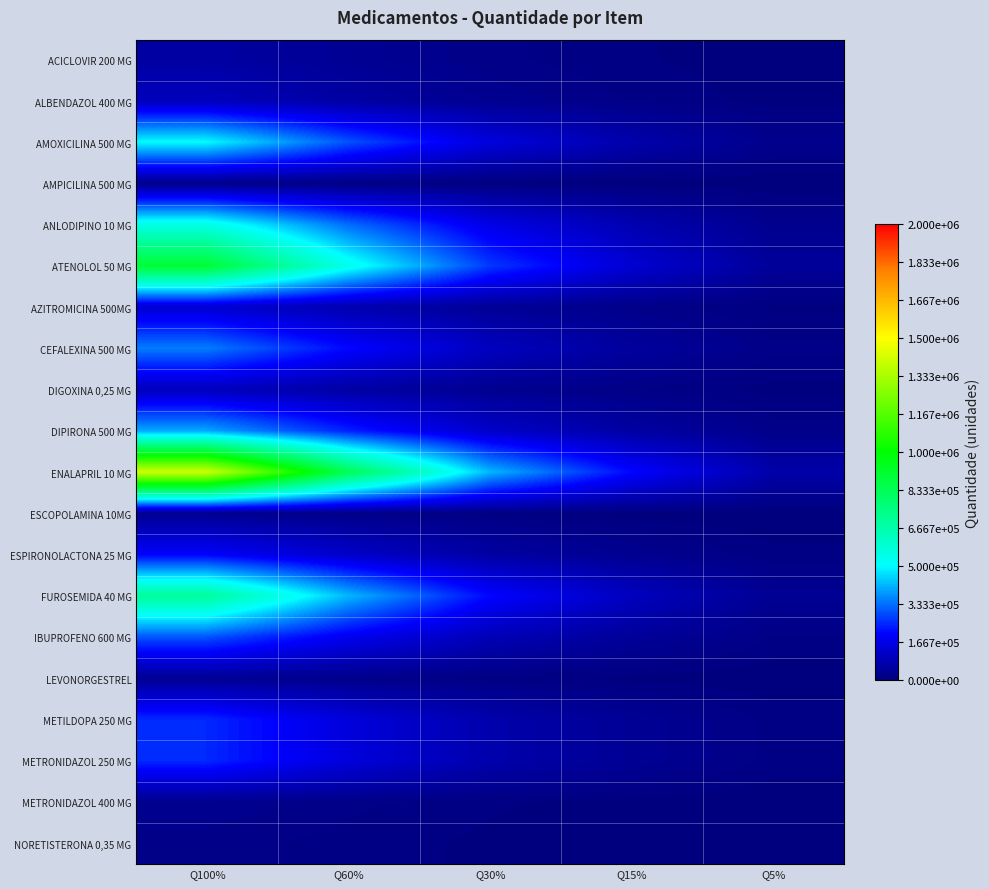

Rank the series by their maximum value, from lowest to highest.

AMPICILINA 500 MG, NORETISTERONA 0,35 MG, ESCOPOLAMINA 10MG, METRONIDAZOL 400 MG, LEVONORGESTREL, ACICLOVIR 200 MG, ALBENDAZOL 400 MG, DIGOXINA 0,25 MG, AZITROMICINA 500MG, ESPIRONOLACTONA 25 MG, METILDOPA 250 MG, METRONIDAZOL 250 MG, IBUPROFENO 600 MG, CEFALEXINA 500 MG, DIPIRONA 500 MG, AMOXICILINA 500 MG, ANLODIPINO 10 MG, FUROSEMIDA 40 MG, ATENOLOL 50 MG, ENALAPRIL 10 MG